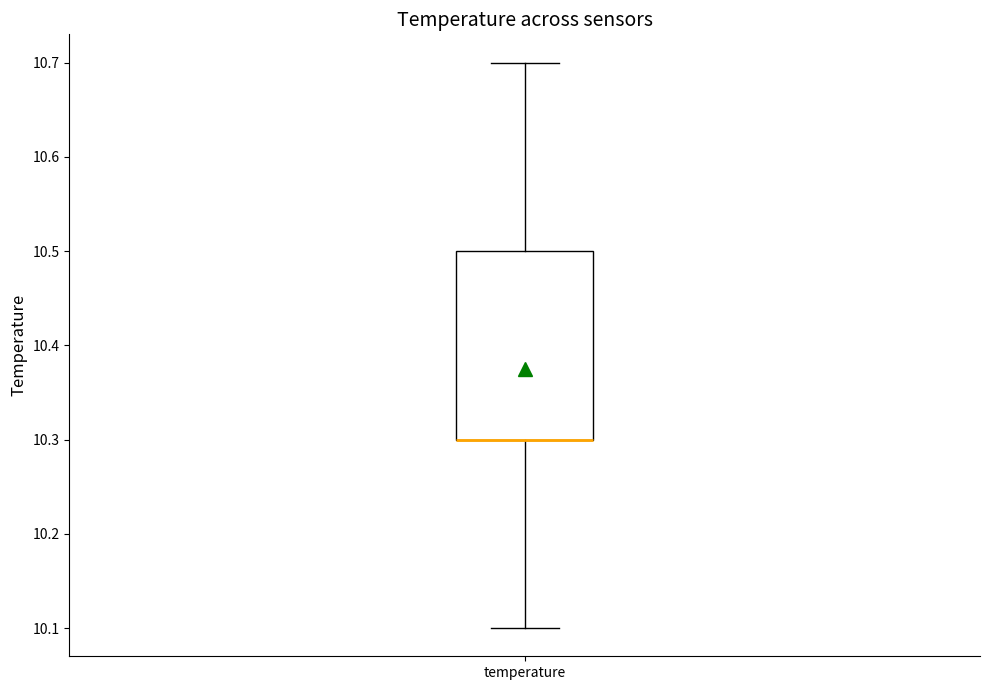

Where is the lower edge of the box for temperature on the y-axis? The values are not printed on the chart, so give them approximately, as read against the axis.

10.3